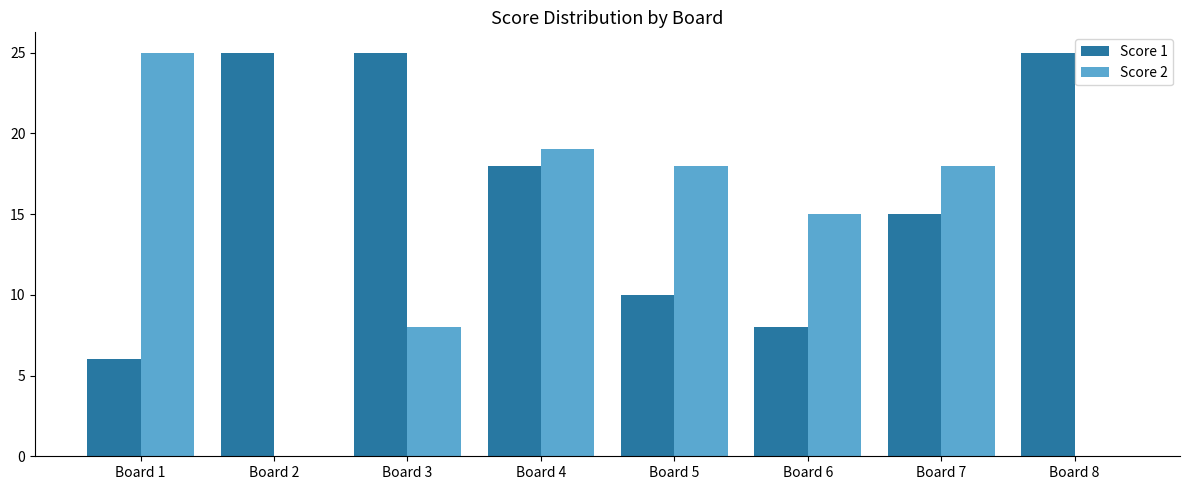

What is the sum of the Score 2 values at Board 7 and Board 2?

18